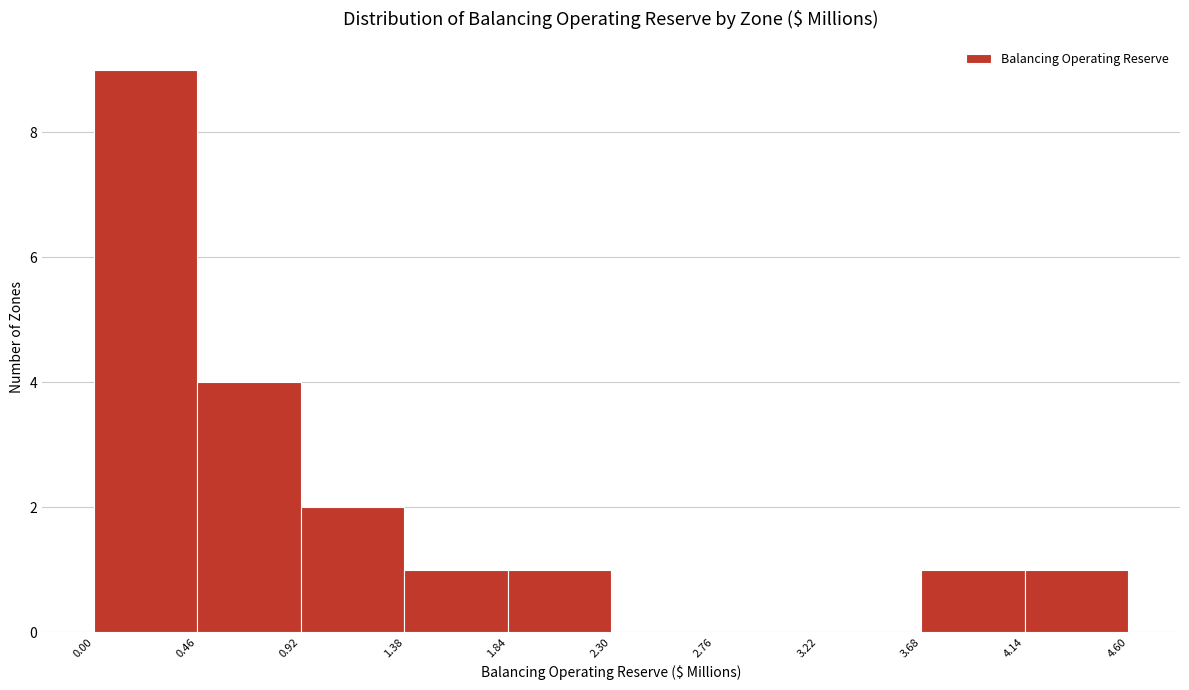

Over which range of the x-axis is the bar tallest?

0.00 to 0.46